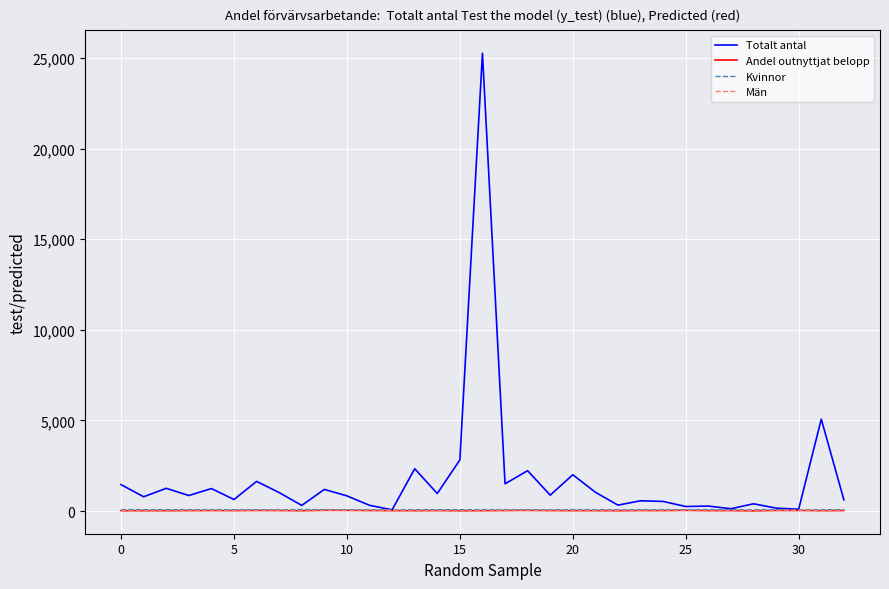

What are all the series names shown in the legend?

Totalt antal, Andel outnyttjat belopp, Kvinnor, Män